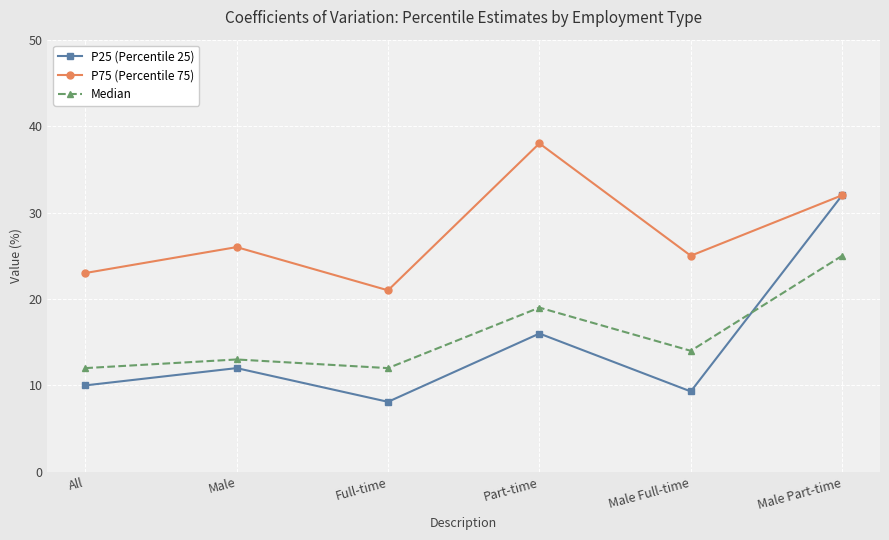

What value does the Median series have at Male Part-time?

25.0